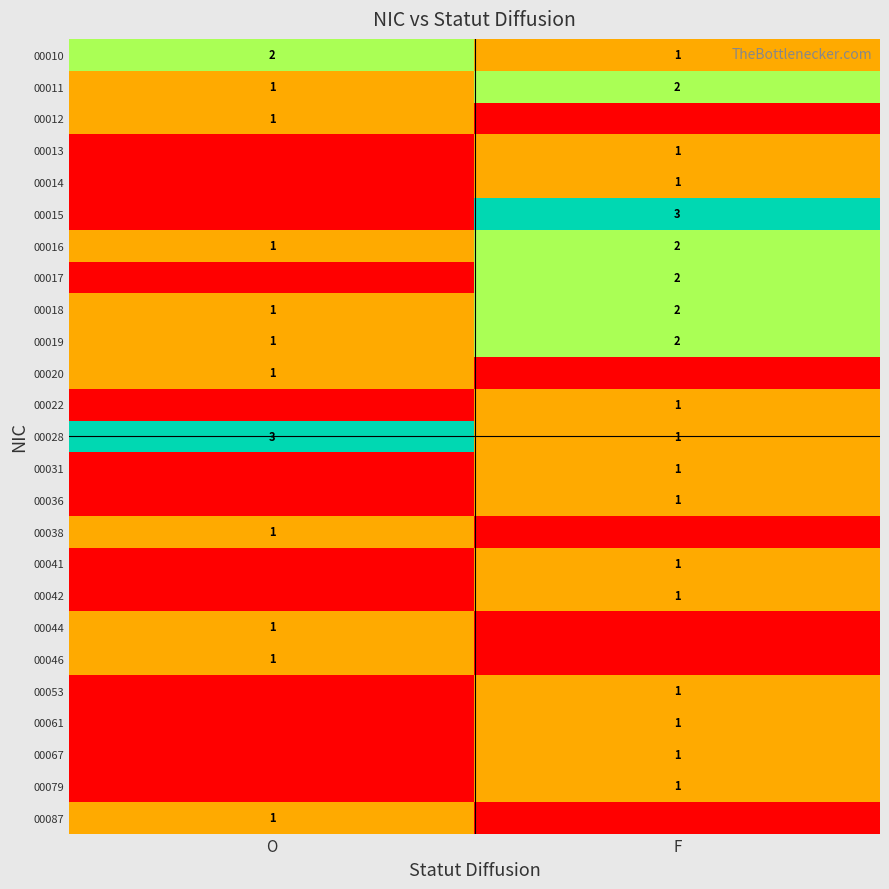

What is the sum of all 00028 values?

4